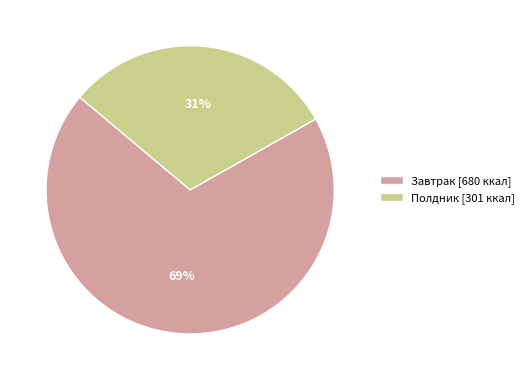

Which has a higher value, Полдник [301 ккал] or Завтрак [680 ккал]?

Завтрак [680 ккал]